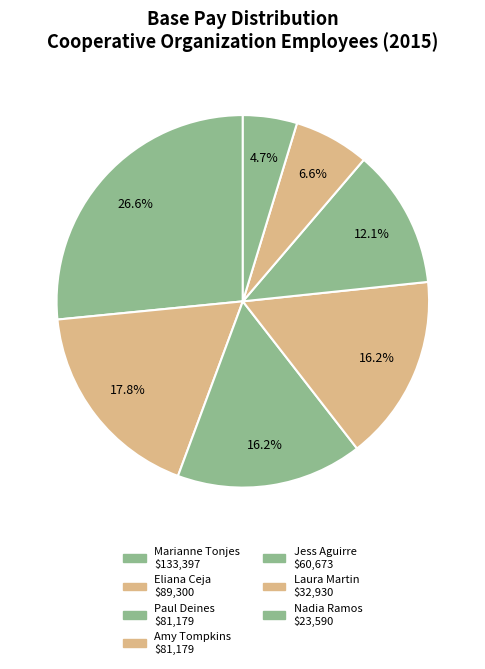

Is Marianne Tonjes the majority of the pie?

No